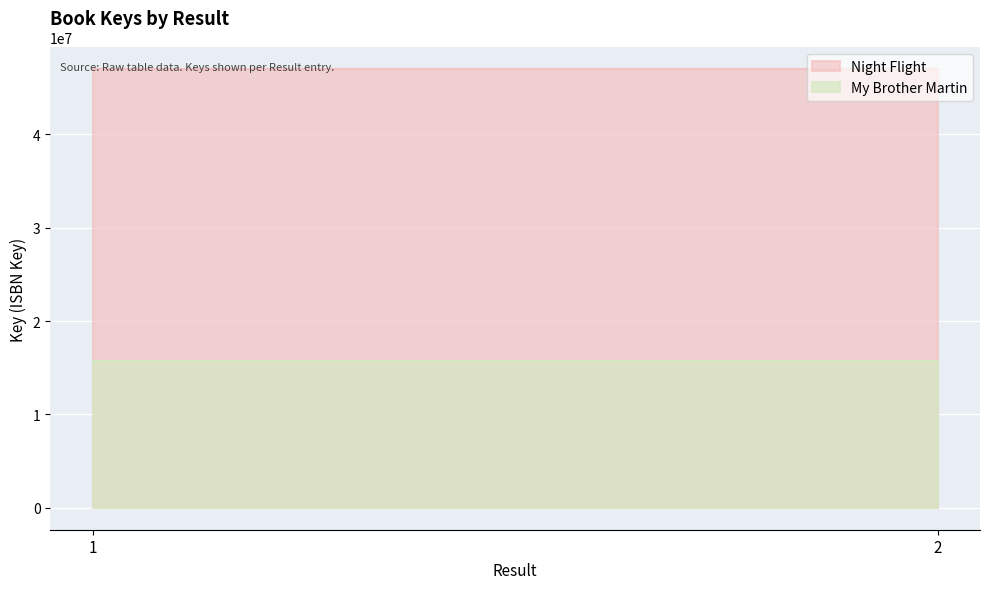

Between 1 and 2, which series saw the biggest shift?

Night Flight